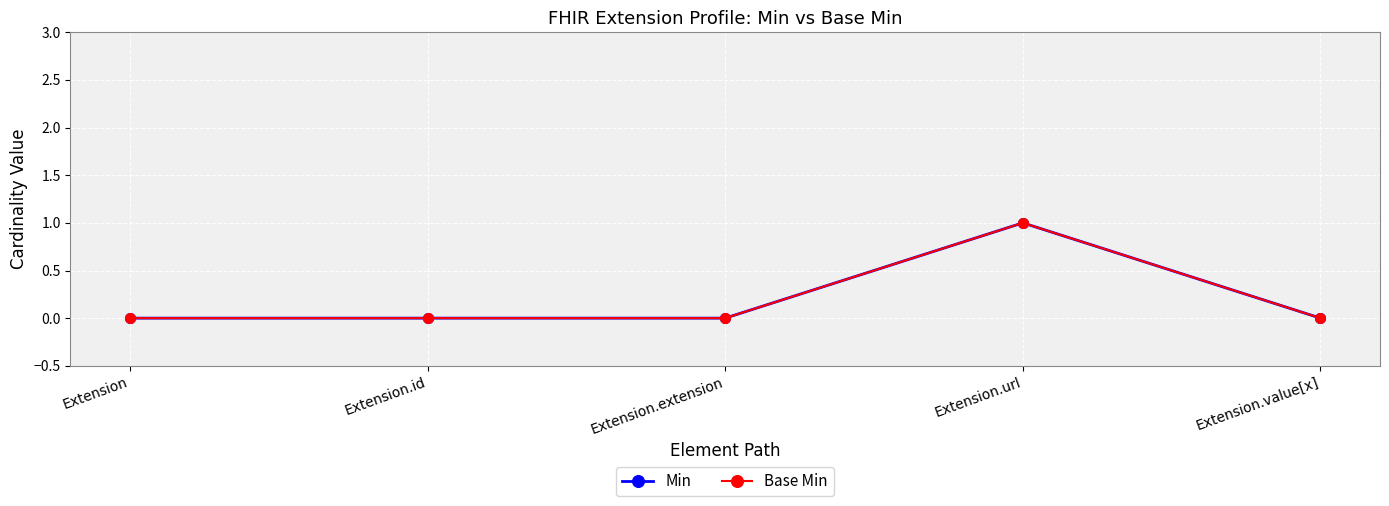

At which category does the chart reach its peak across all series?

Extension.url